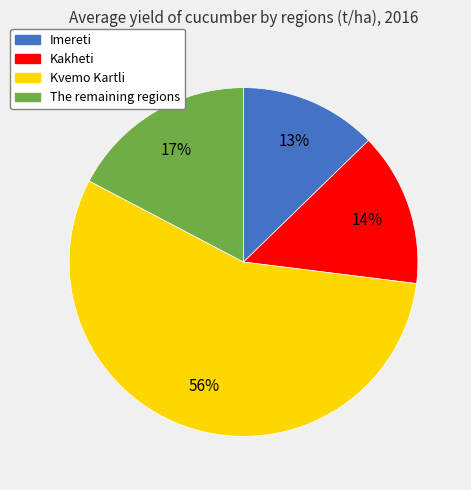

Do Kakheti and The remaining regions together represent more than half of the pie?

No